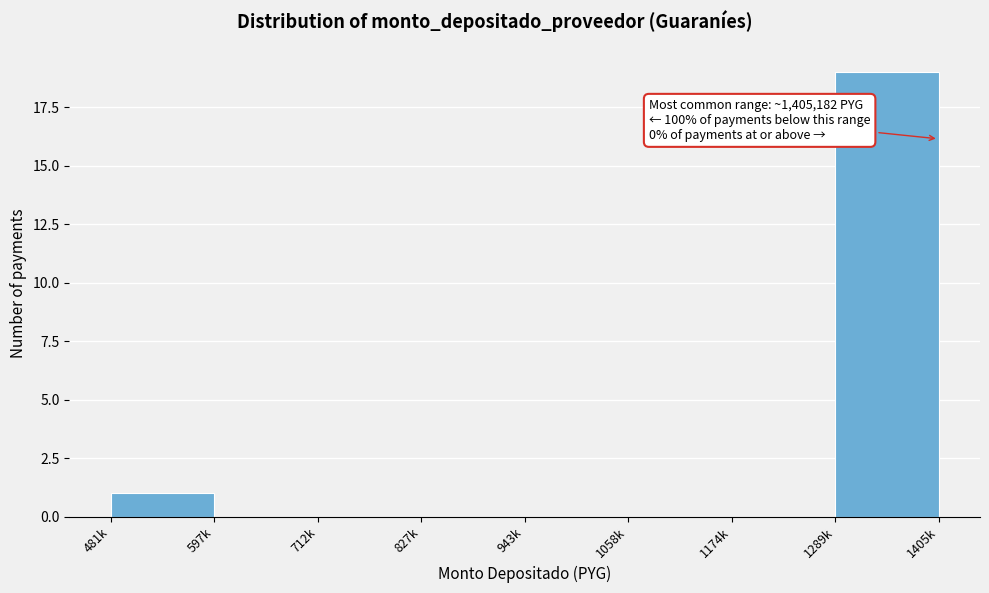

Reading left to right, transcribe all the data shown in this chart.

481k=1	597k=0	712k=0	827k=0	943k=0	1058k=0	1174k=0	1289k=19